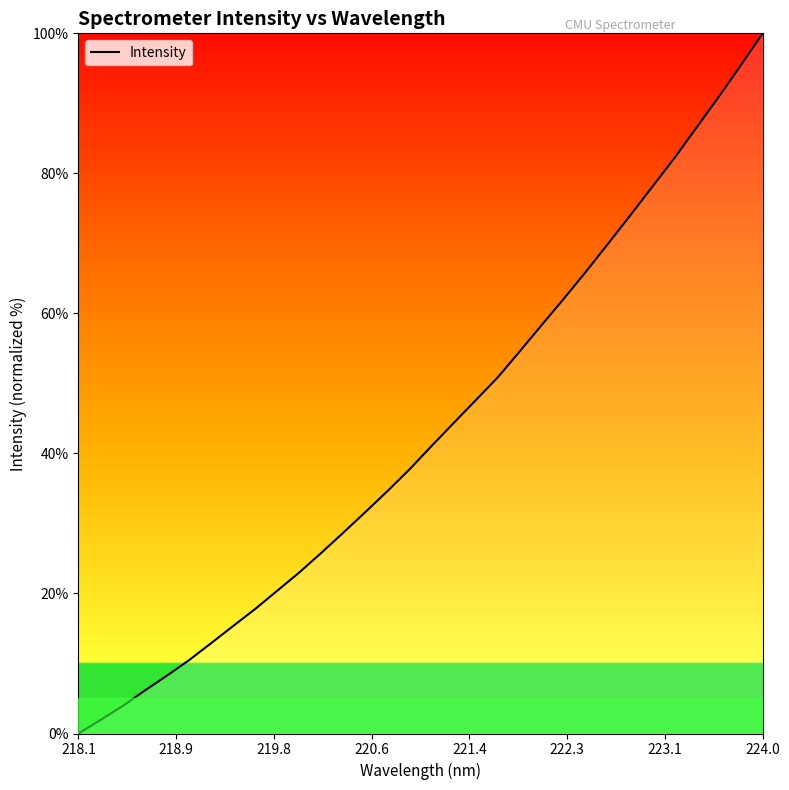

What is the difference between the maximum and minimum values?

100.0